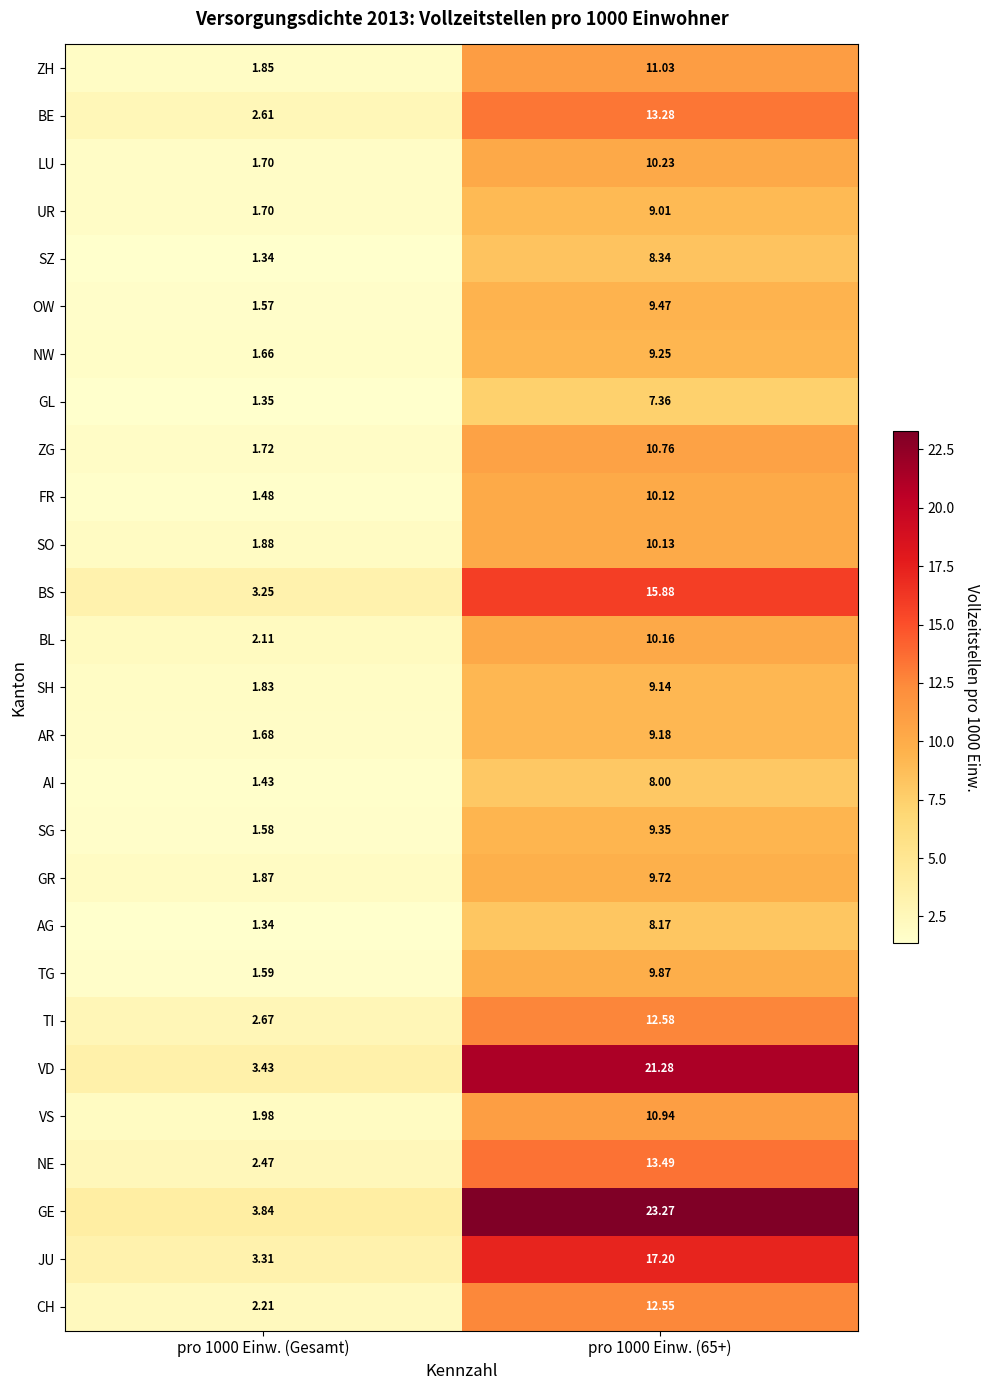

Rank the series by their maximum value, from lowest to highest.

GL, AI, AG, SZ, UR, SH, AR, NW, SG, OW, GR, TG, FR, SO, BL, LU, ZG, VS, ZH, CH, TI, BE, NE, BS, JU, VD, GE